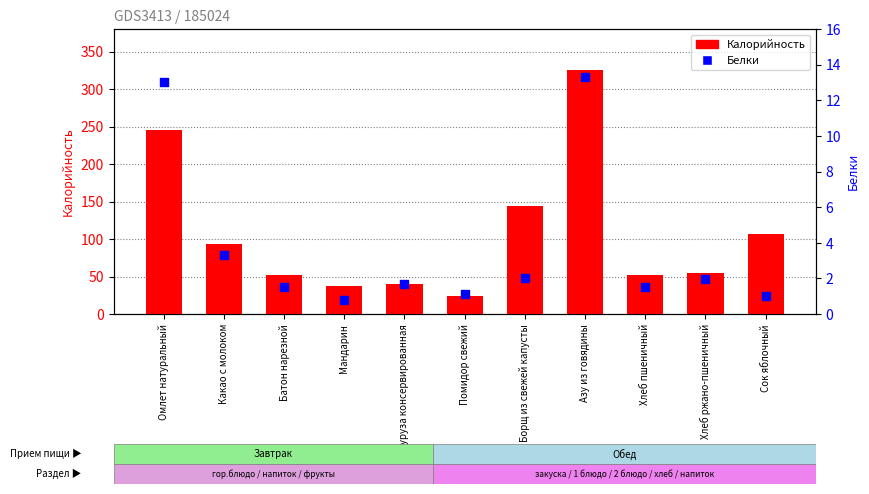

Which series contains the lowest Y value?

Белки